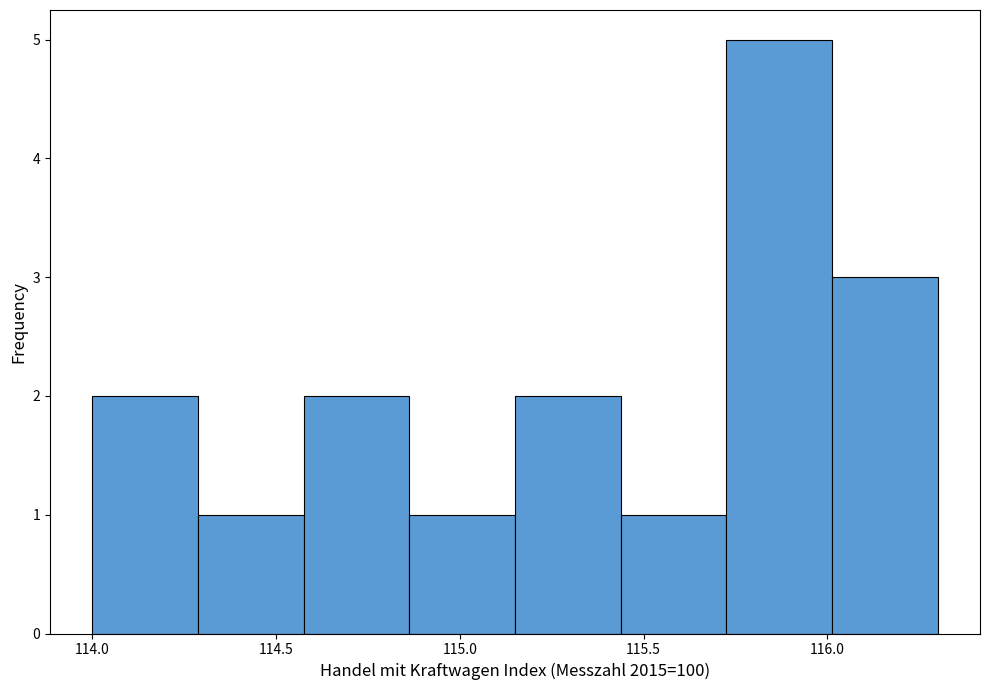

Which range on the x-axis has the tallest bar?

115.75 to 116.00